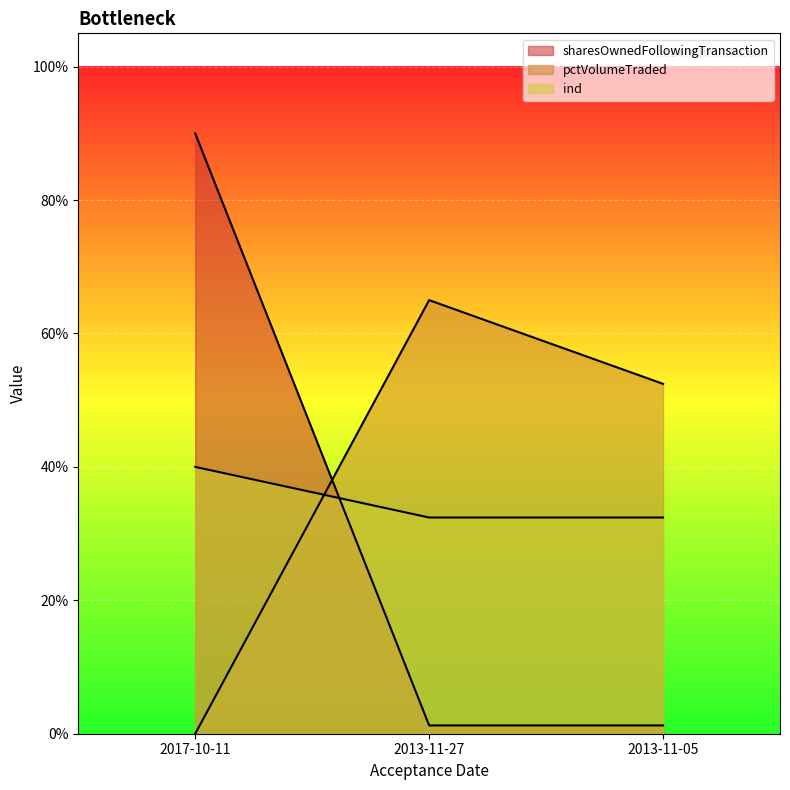

Does the chart display data point markers on the line(s)?

No